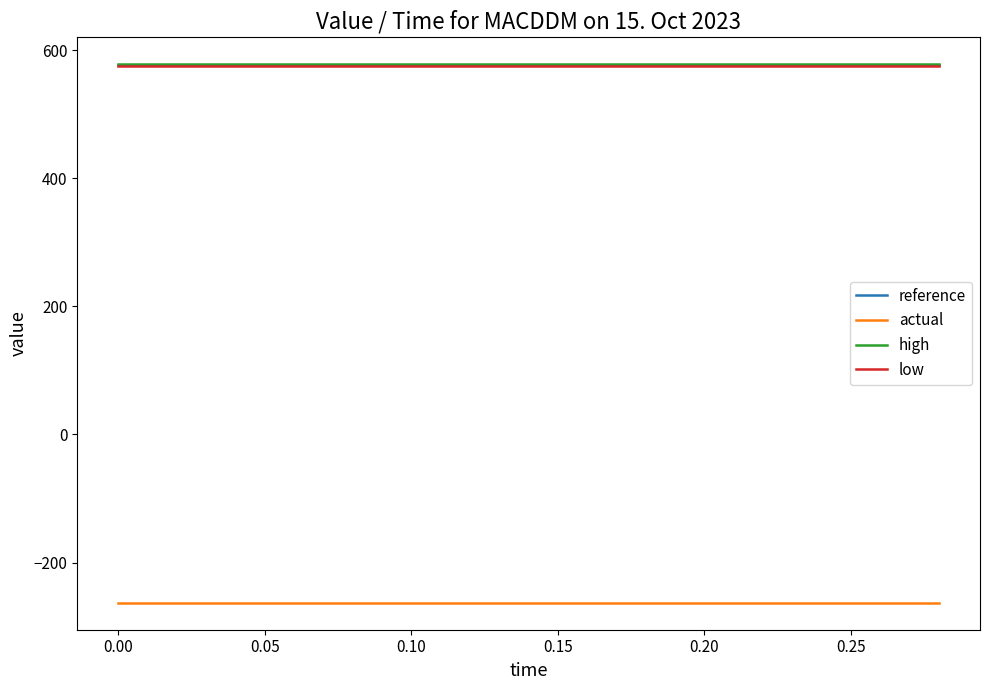

What is the smallest value displayed?

-262.9